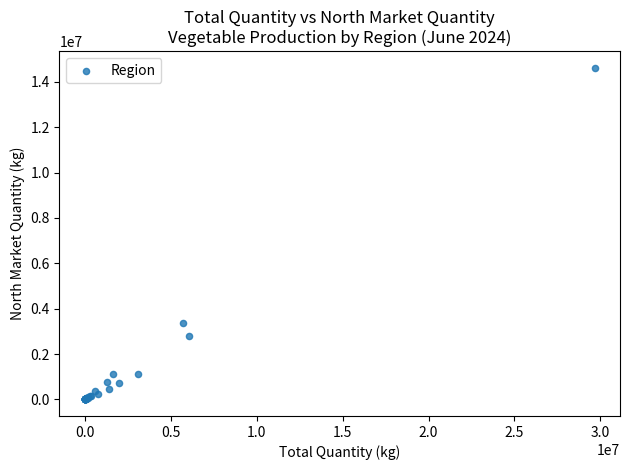

What Y value in the scatter plot is closest to 7310328?

3348113